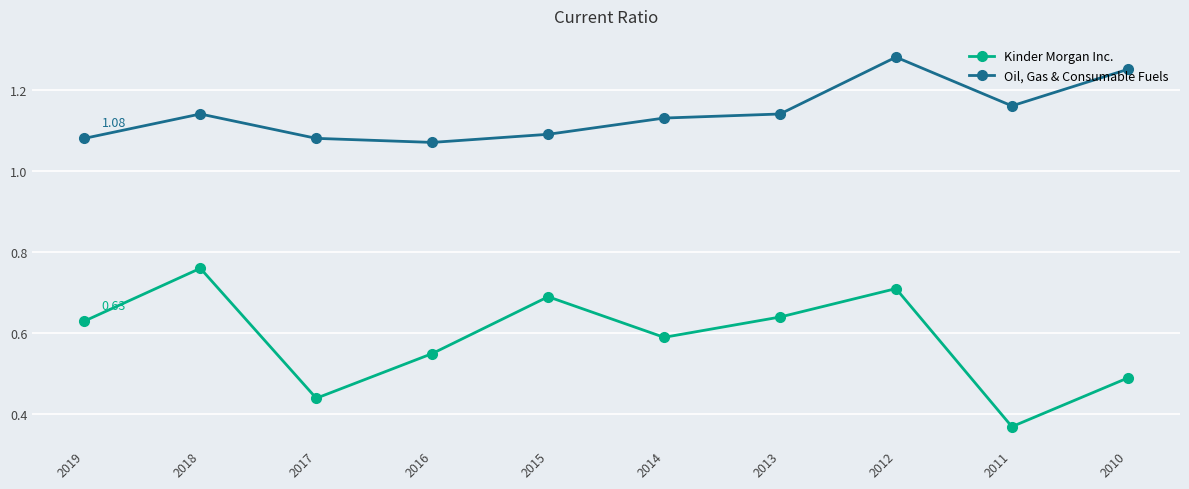

At which label is Oil, Gas & Consumable Fuels closest to 1?

2016